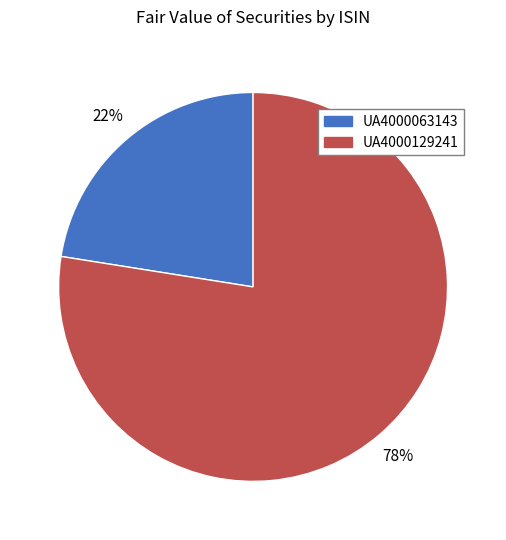

Between UA4000129241 and UA4000063143, which is larger?

UA4000129241